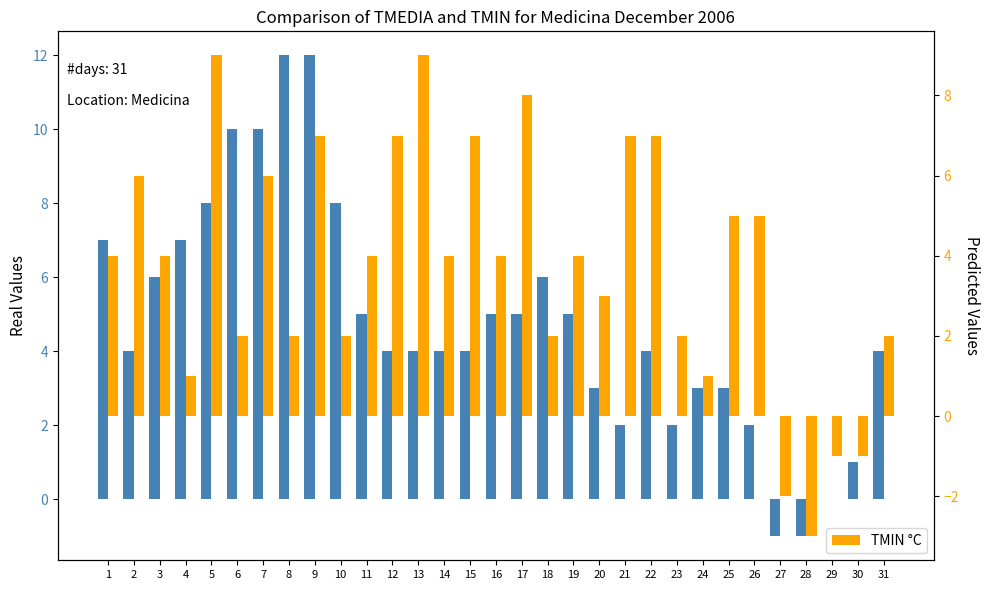

How many data points in TMEDIA °C are above 4?

14